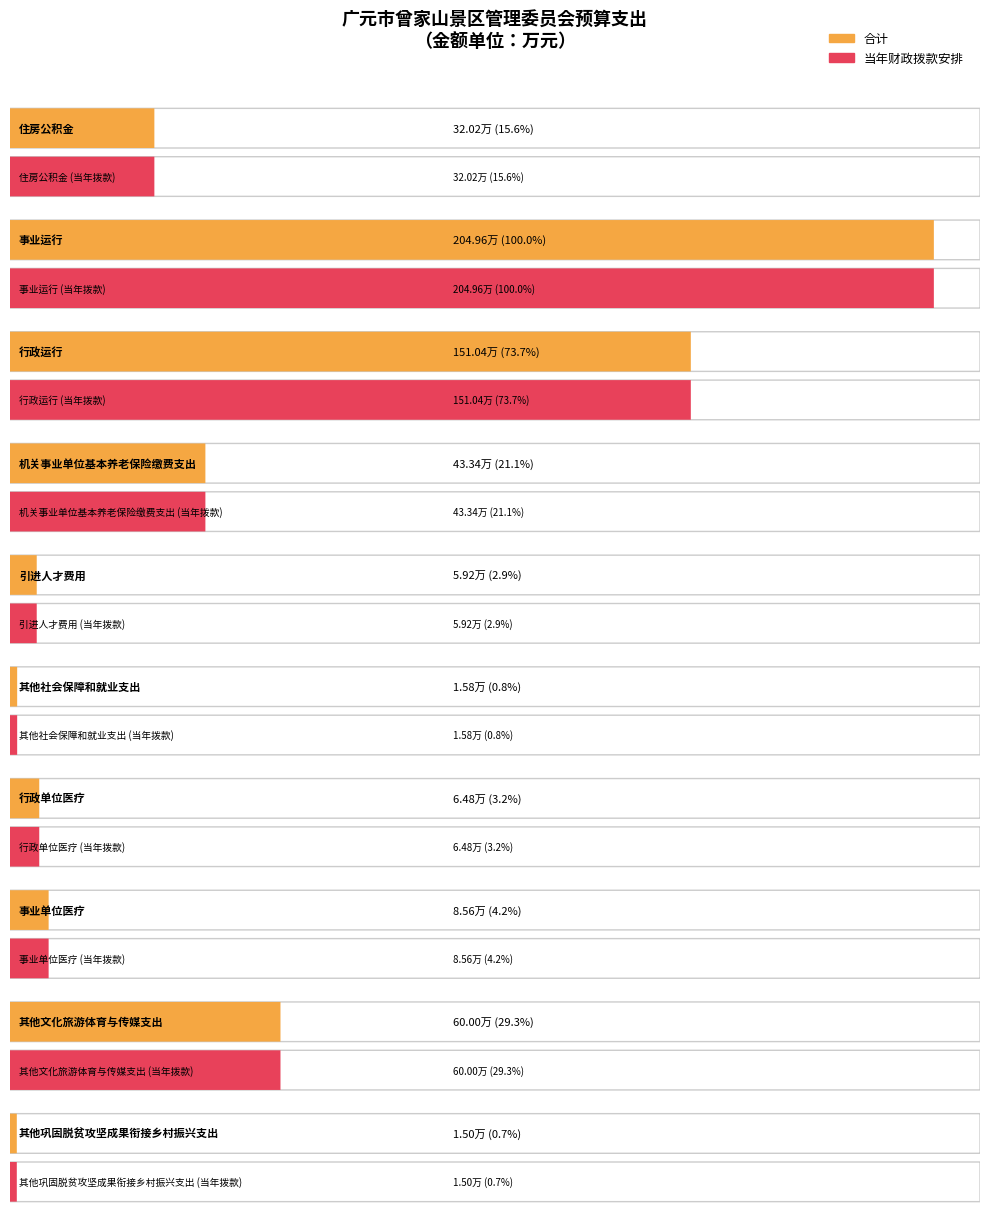

Reading left to right, what are all the values shown in this chart?

合计: 32.0	205.0	151.0	43.3	5.9	1.6	6.5	8.6	60.0	1.5
当年财政拨款安排: 32.0	205.0	151.0	43.3	5.9	1.6	6.5	8.6	60.0	1.5